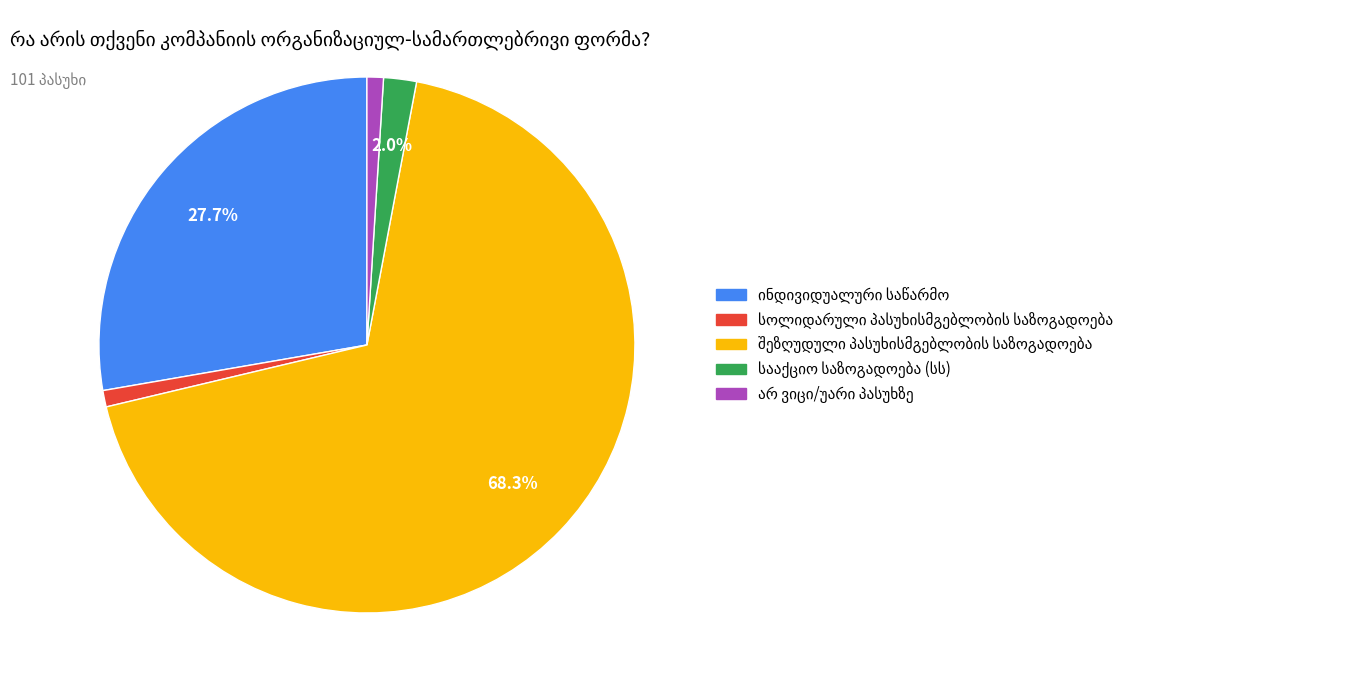

Is there a majority slice in this chart?

Yes